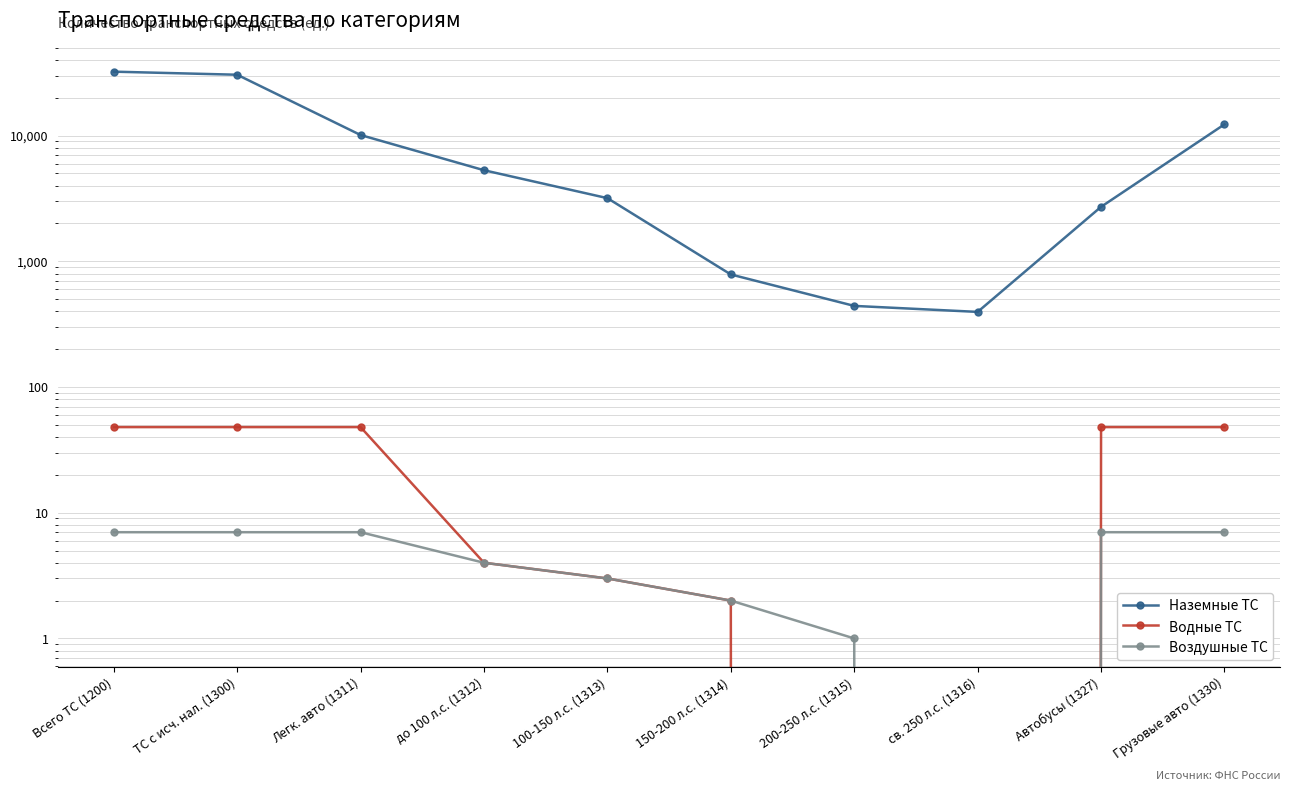

What position from the right is Грузовые авто (1330)?

1